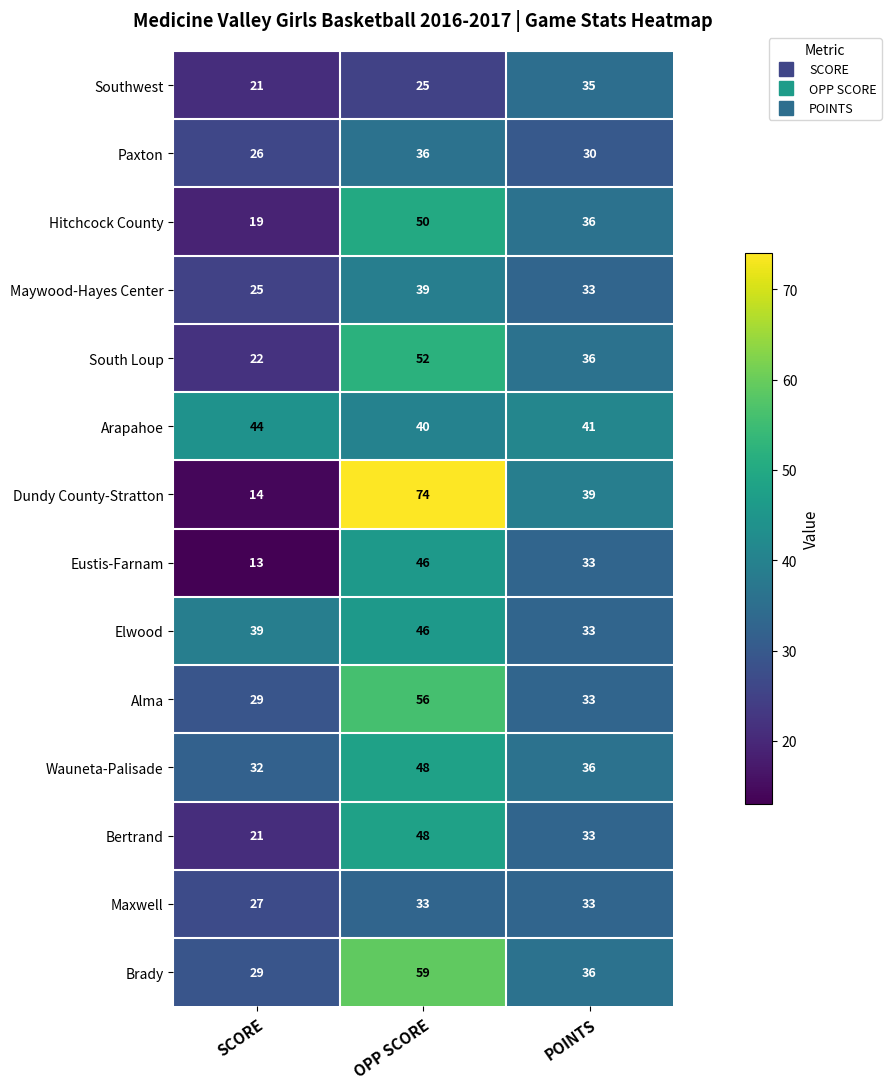

Where does the Alma series first go above 33?

OPP SCORE